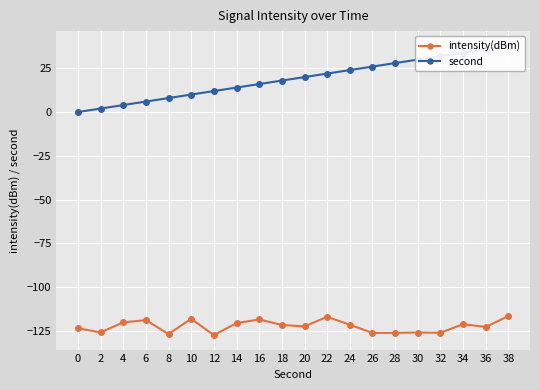

In intensity(dBm), how many points are higher than both neighbors (excluding endpoints)?

6